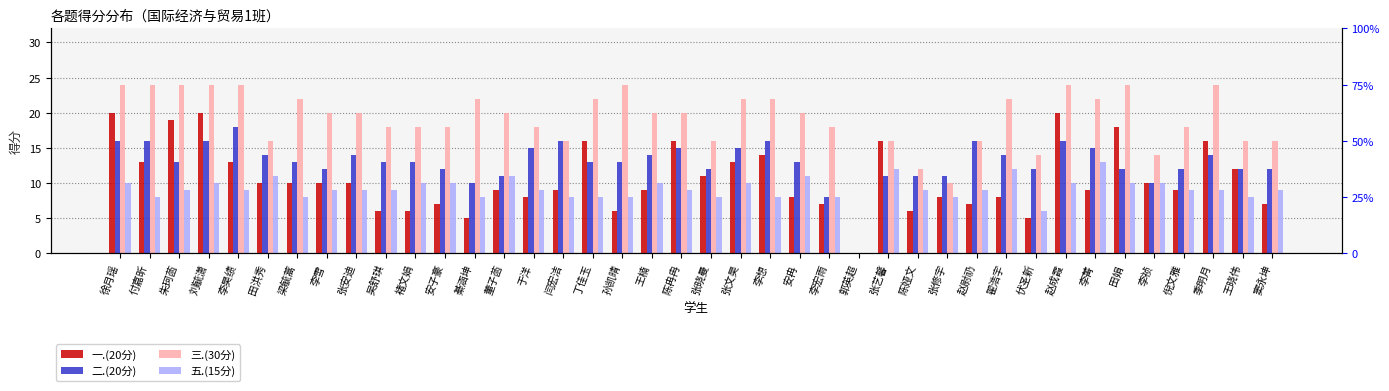

Does the chart contain any negative values?

No